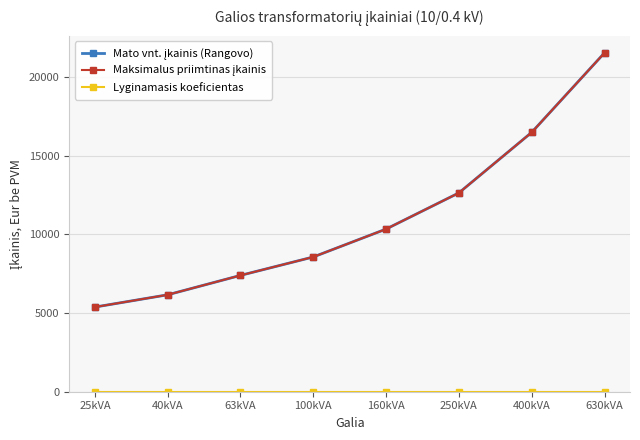

The value of Maksimalus priimtinas įkainis at 25kVA is 5383.6. True or false?

True